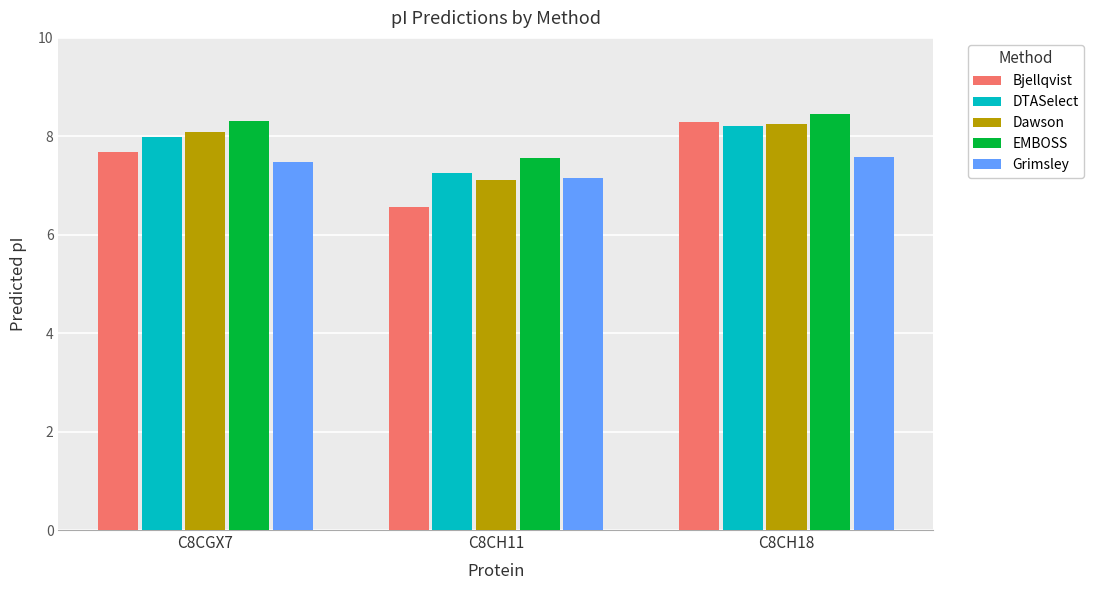

At how many categories does at least one series exceed 7?

3